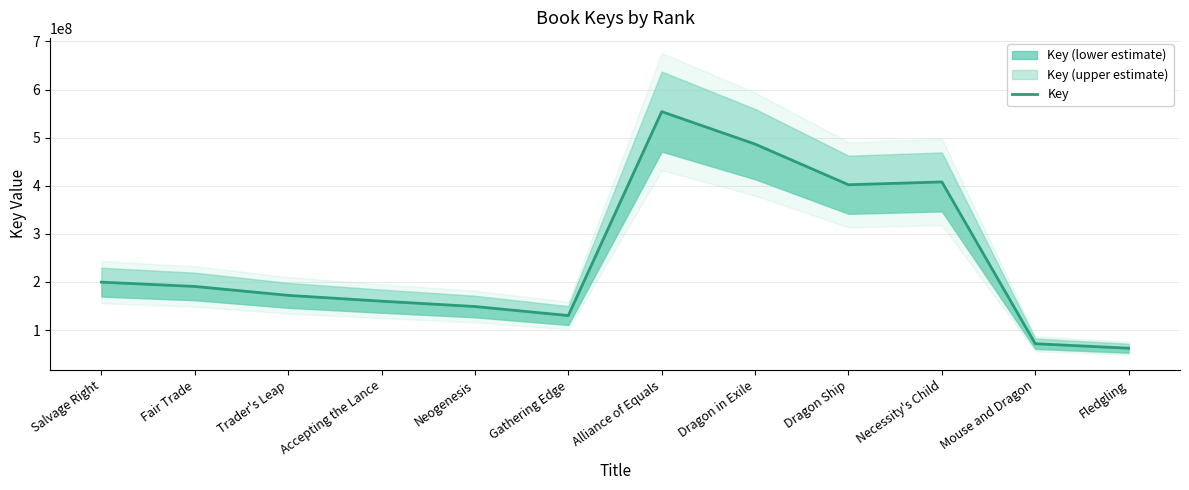

How many data points are less than 190656356?

6